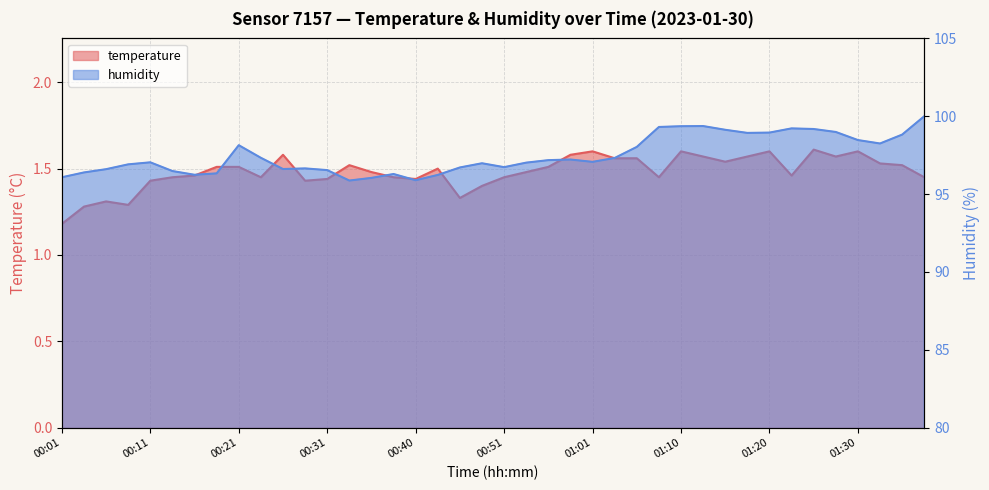

What are all the series names shown in the legend?

temperature, humidity